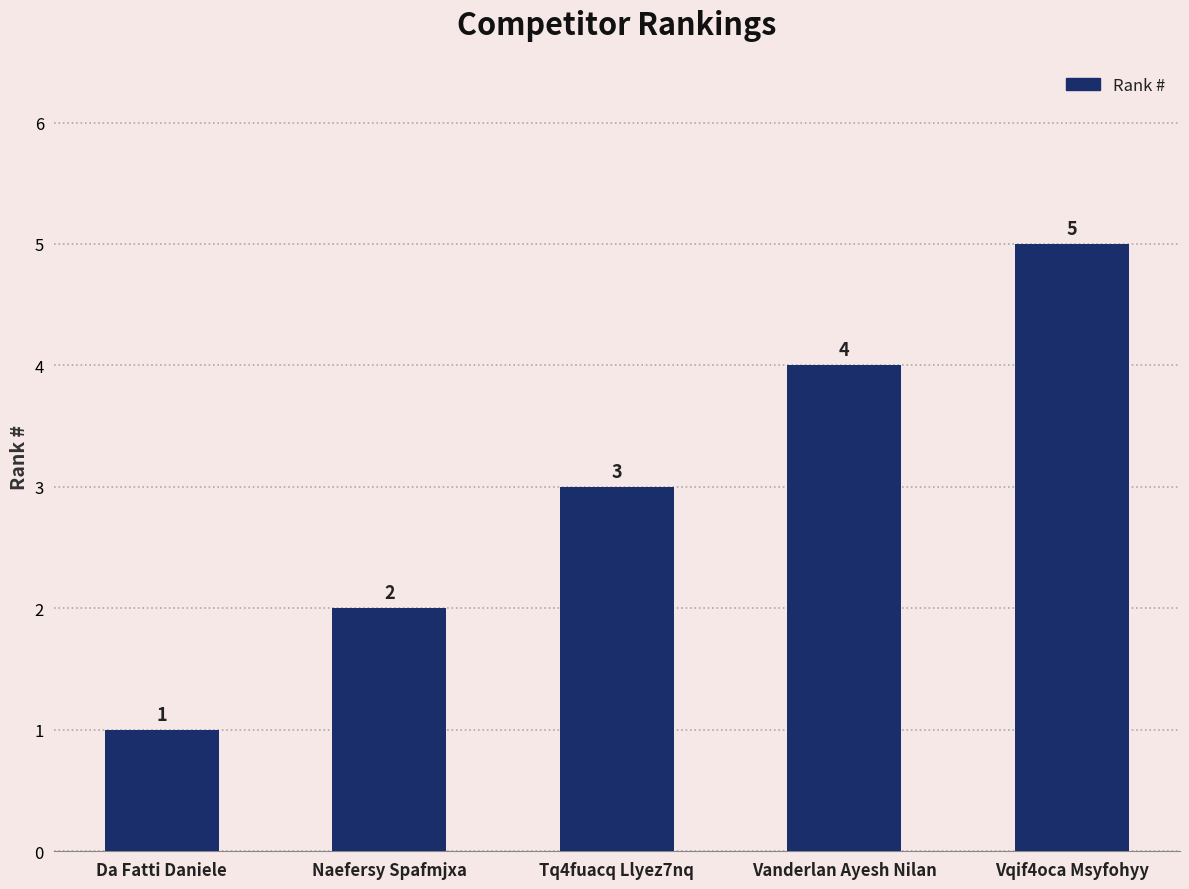

Is it true that the value at Tq4fuacq Llyez7nq is 5?

False